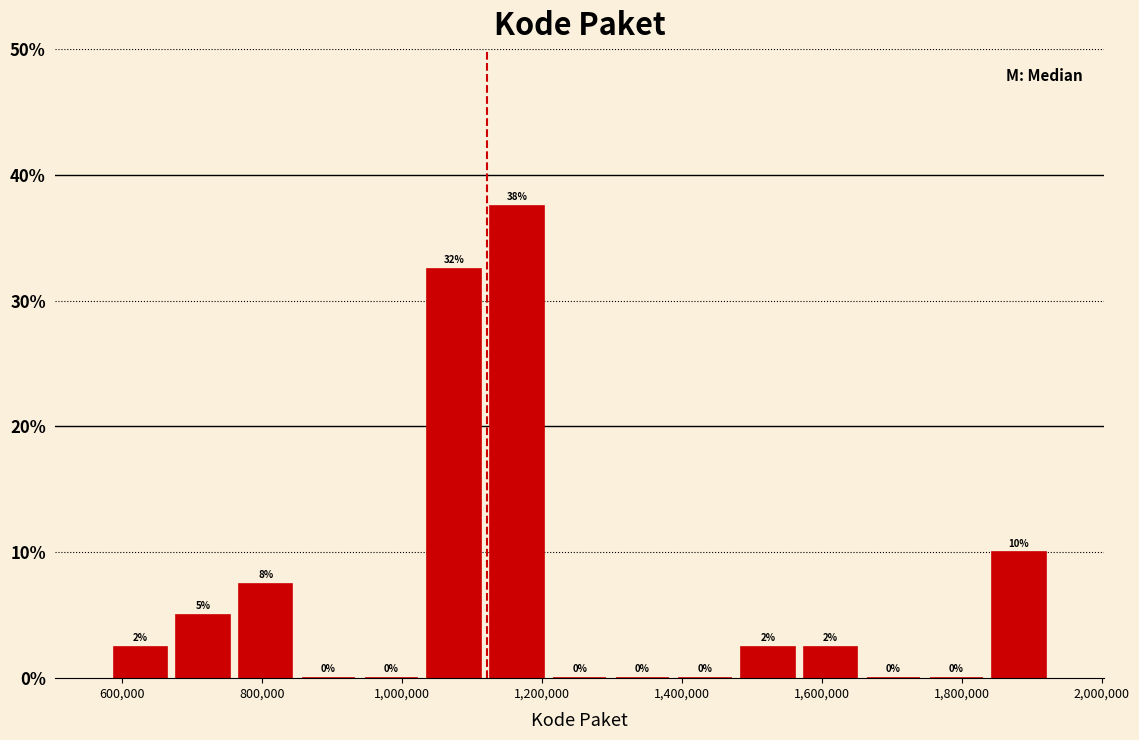

Over which range of the x-axis is the bar tallest?

1120000 to 1200000